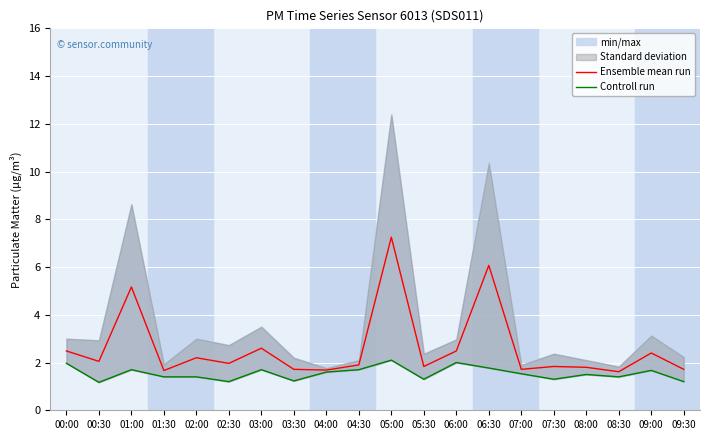

Which label corresponds to the smallest value in the chart?

00:30